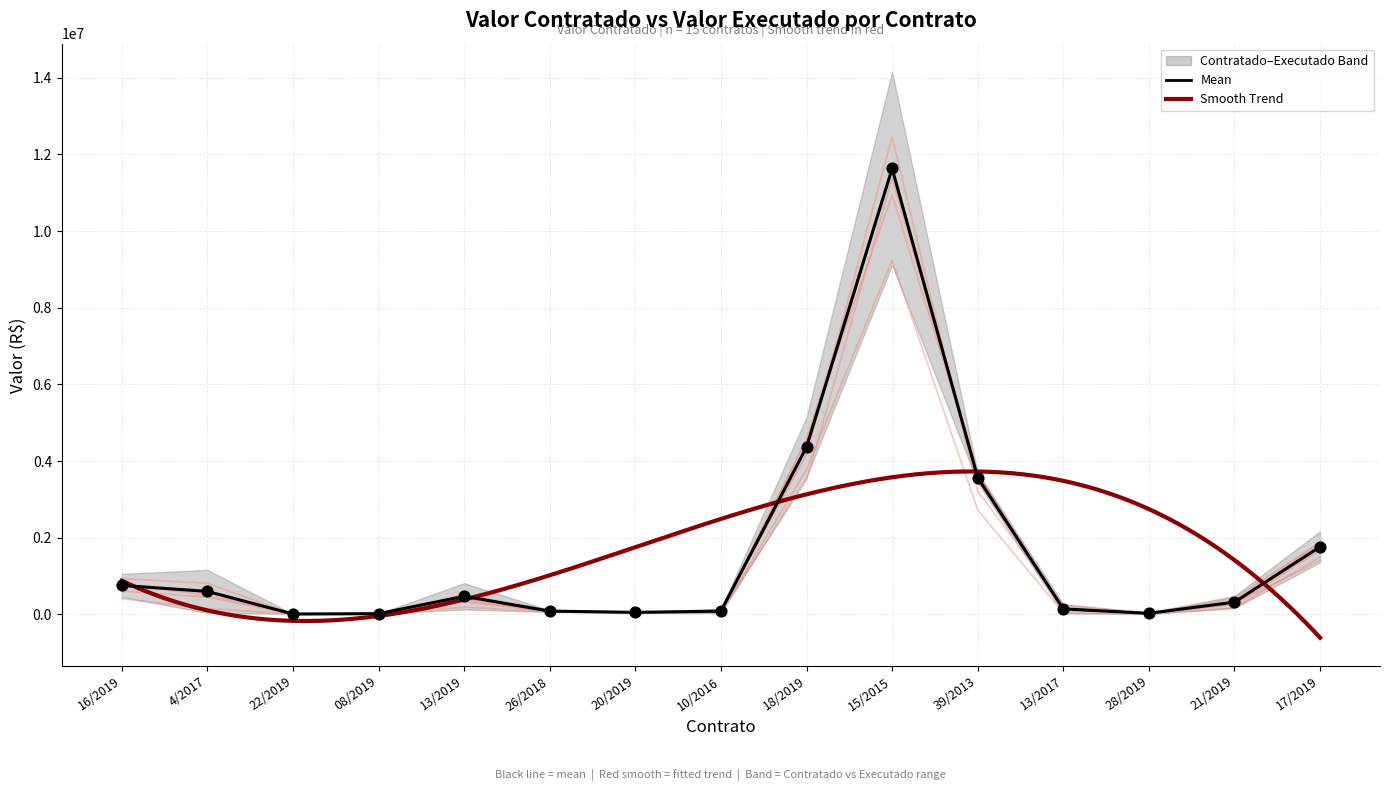

At which category is the sum across all series the highest?

15/2015